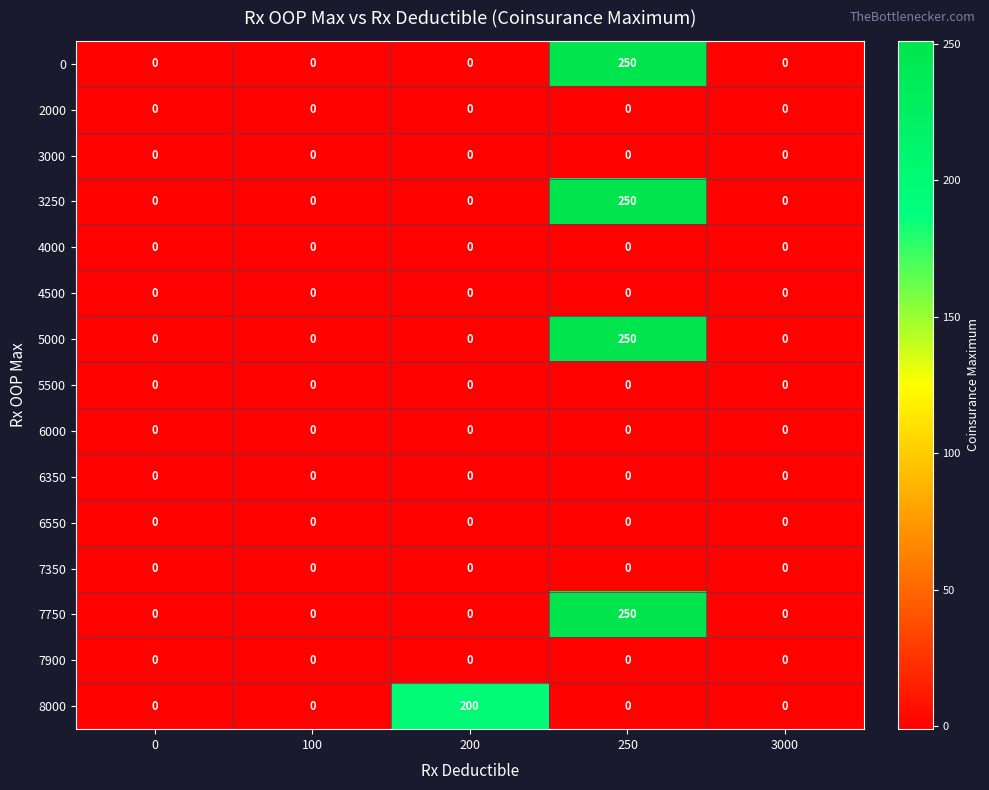

The 3250 series shows -156 at 100. True or false?

False